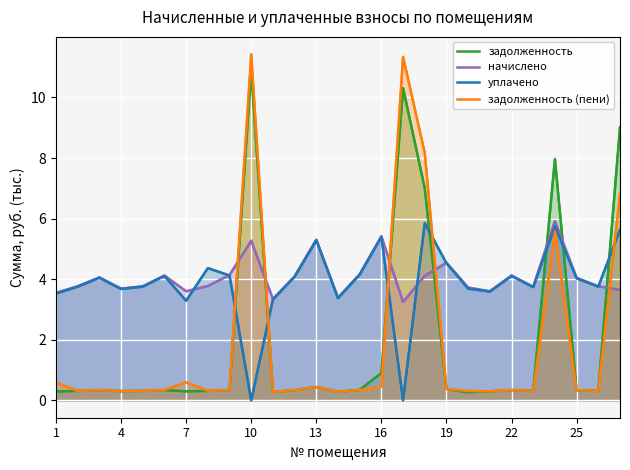

What is the difference between the second highest and minimum values in the уплачено series?

5.8